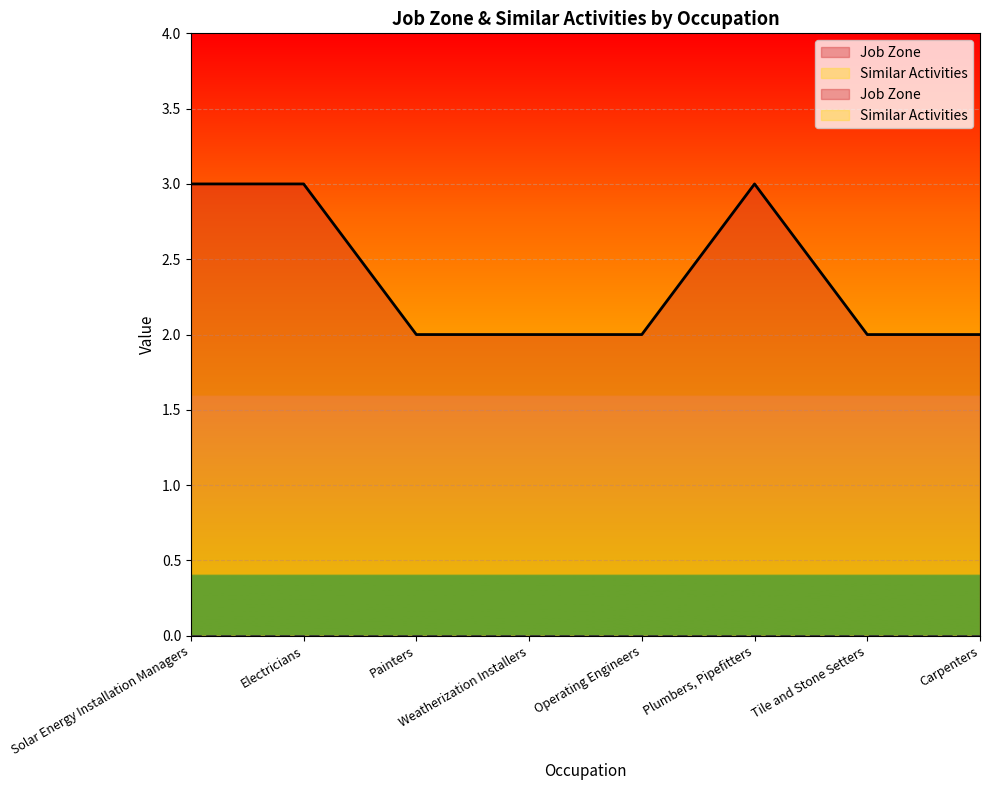

What is the sum of the values at Carpenters and Tile and Stone Setters?

4